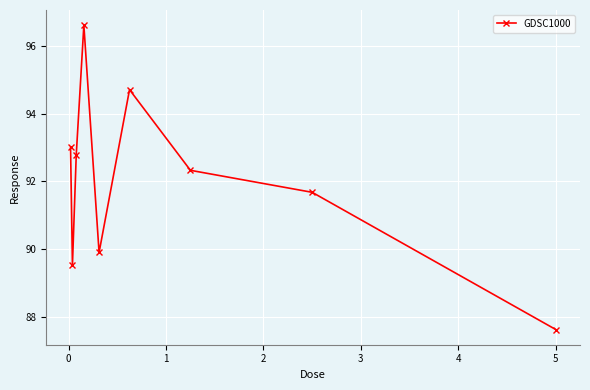

What is the maximum value shown in the chart?

96.6